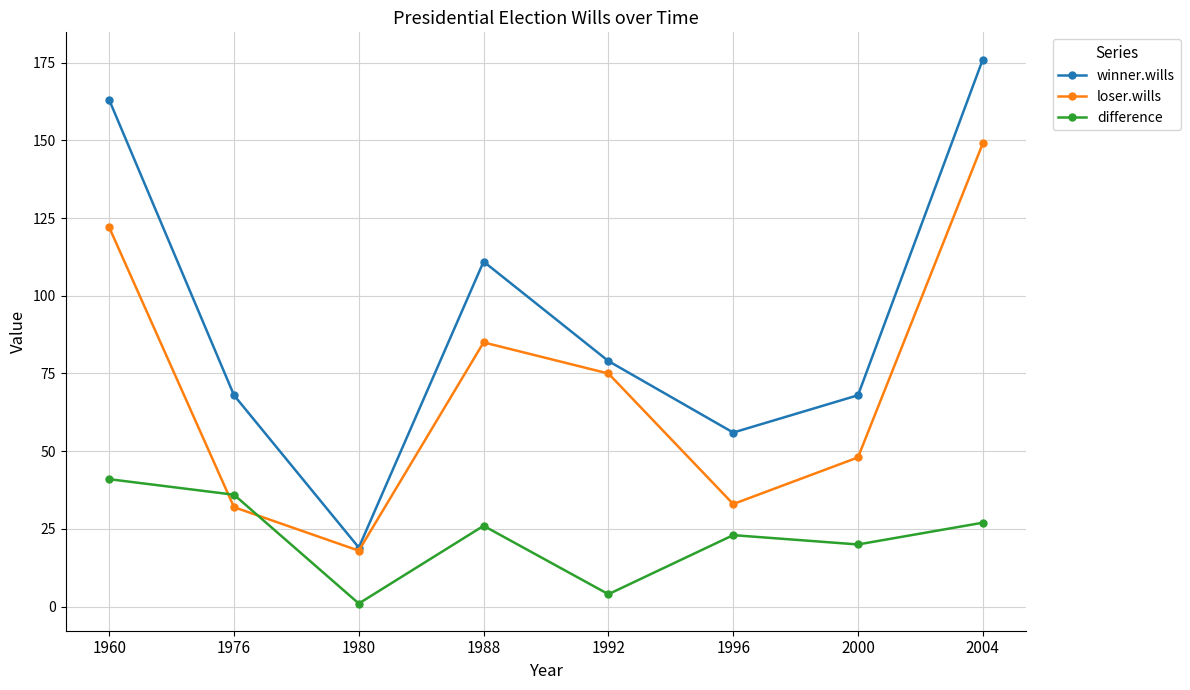

Between 1976 and 1992, which series saw the biggest shift?

loser.wills